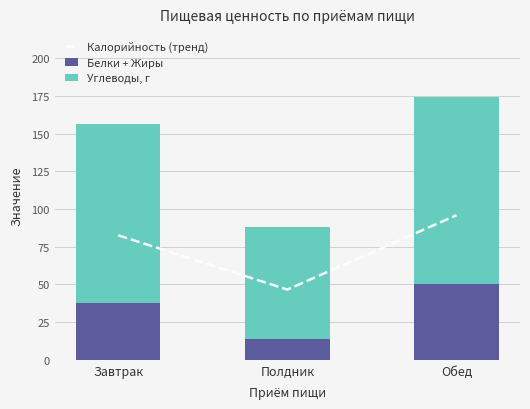

At Полдник, list the series in order from smallest to largest.

Белки + Жиры, Калорийность (тренд), Углеводы, г